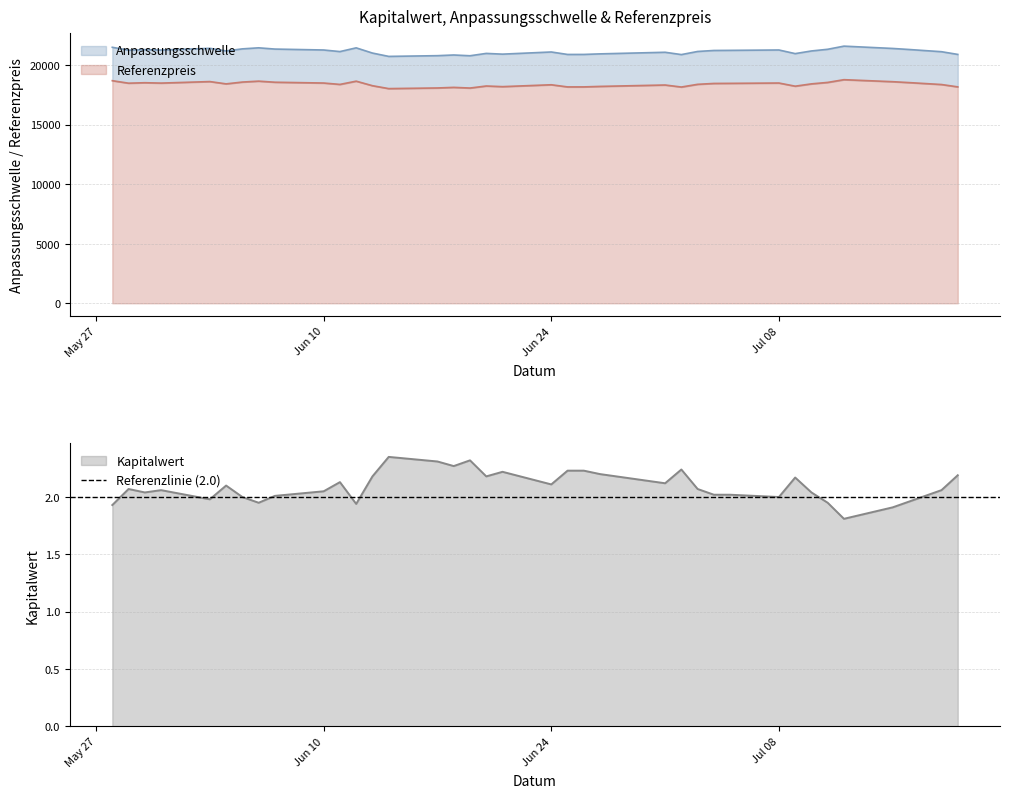

What is the difference between the maximum and minimum values in the Referenzpreis series?

748.9